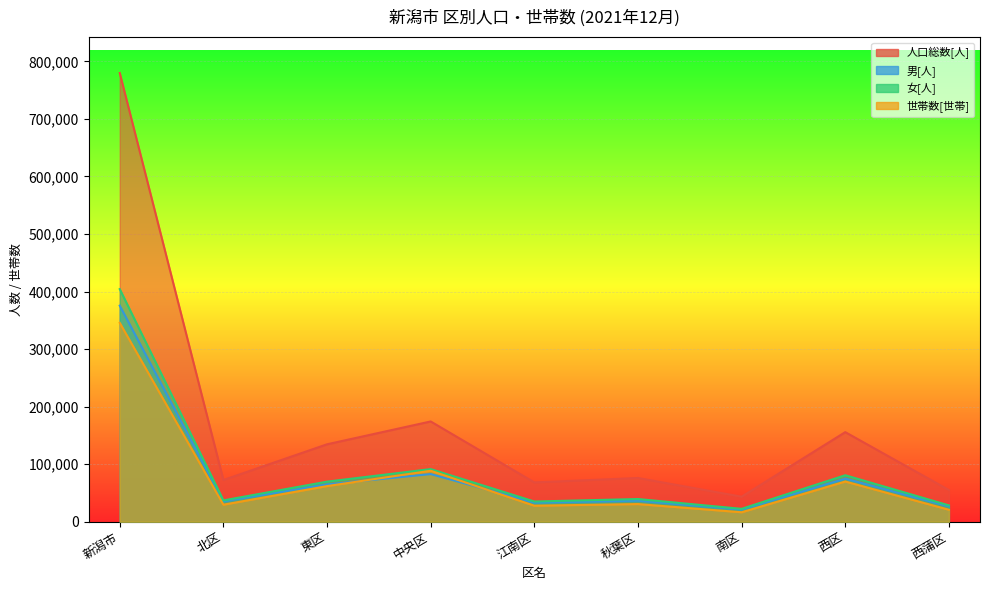

What is the label of the 2nd point from the left?

北区